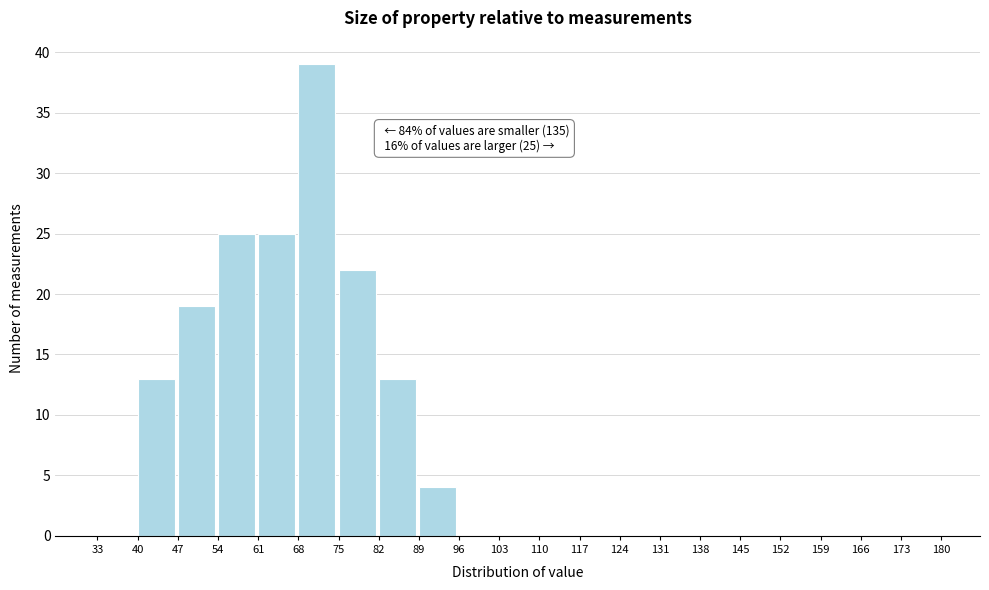

Over which range of the x-axis is the bar tallest?

68 to 75